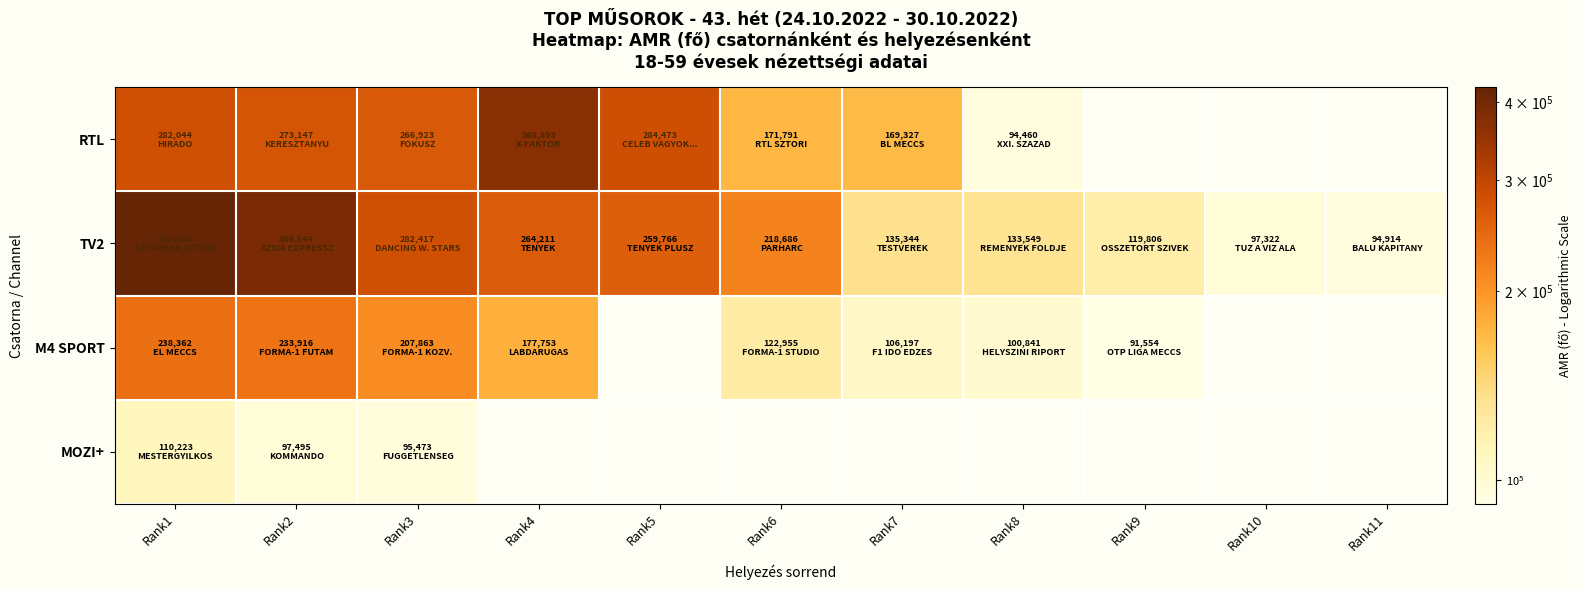

The value of TV2 at Rank7 is 45291.5. True or false?

False